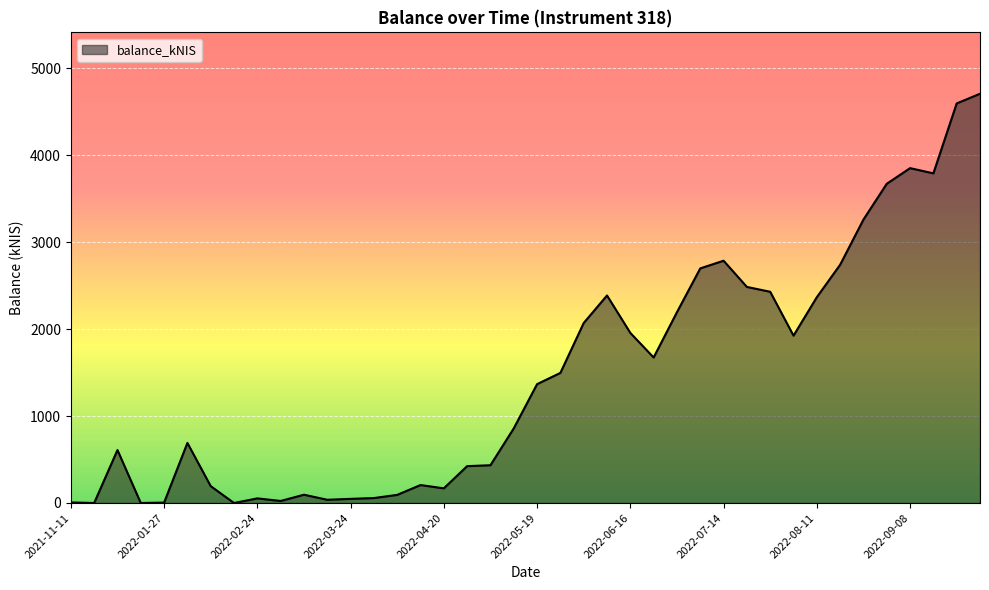

What is the difference between the maximum and minimum values?

4708.3